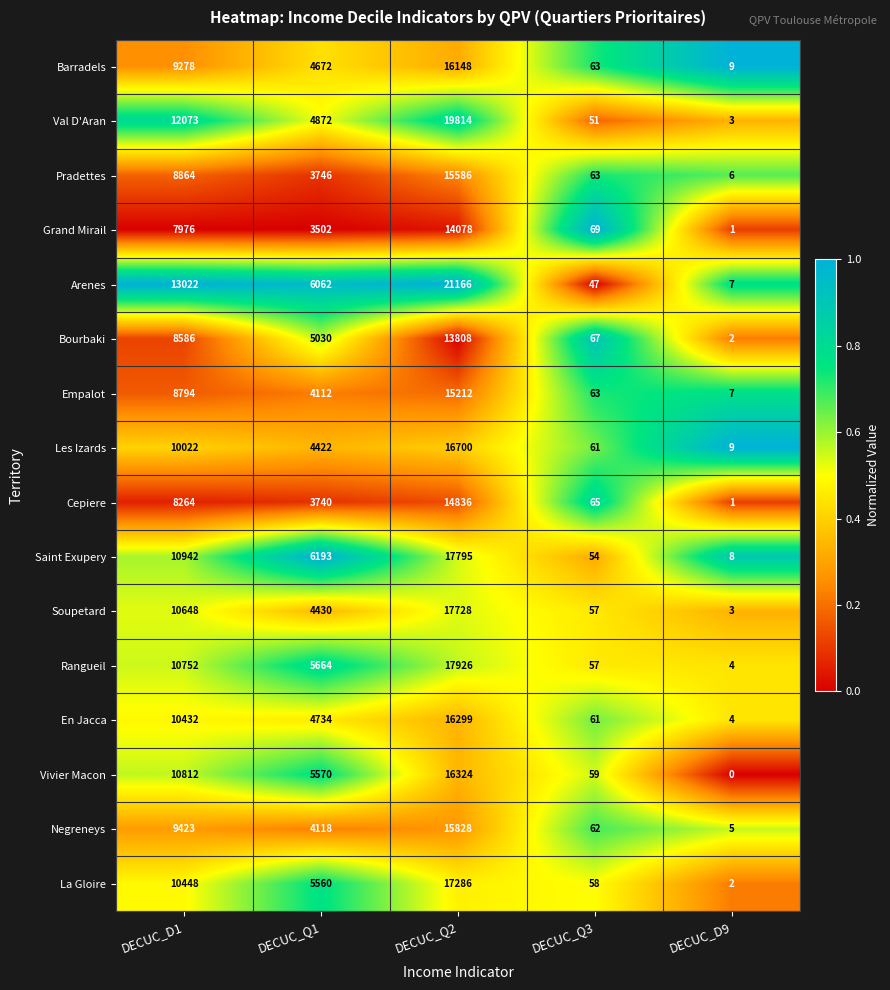

Which label corresponds to the smallest value in the chart?

DECUC_D9